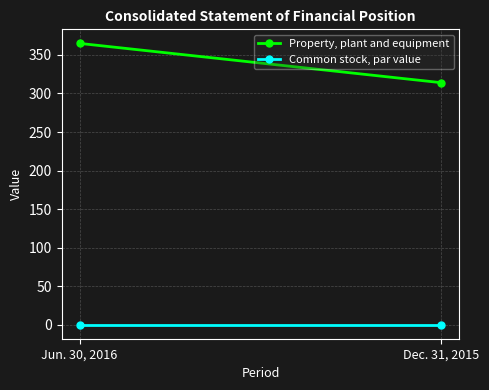

The value of Common stock, par value at Jun. 30, 2016 is 0.0. True or false?

True